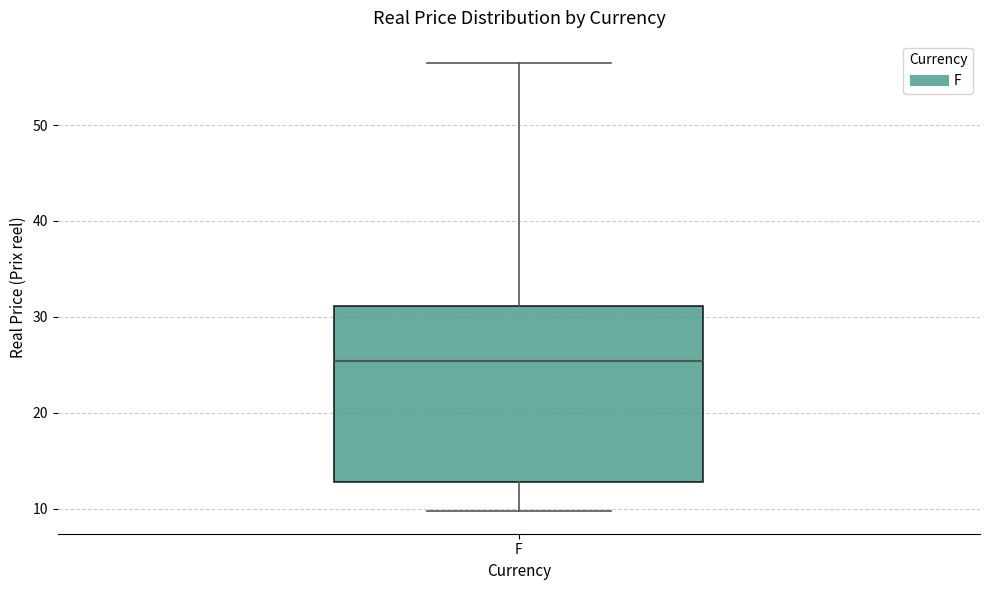

Transcribe this box plot: give where the median line is, the range the box spans, and where the two whiskers end, as read against the y-axis. The values are not printed on the chart, so give them approximately, as read against the axis.

median 25, box 13 to 31, whiskers 10 to 56